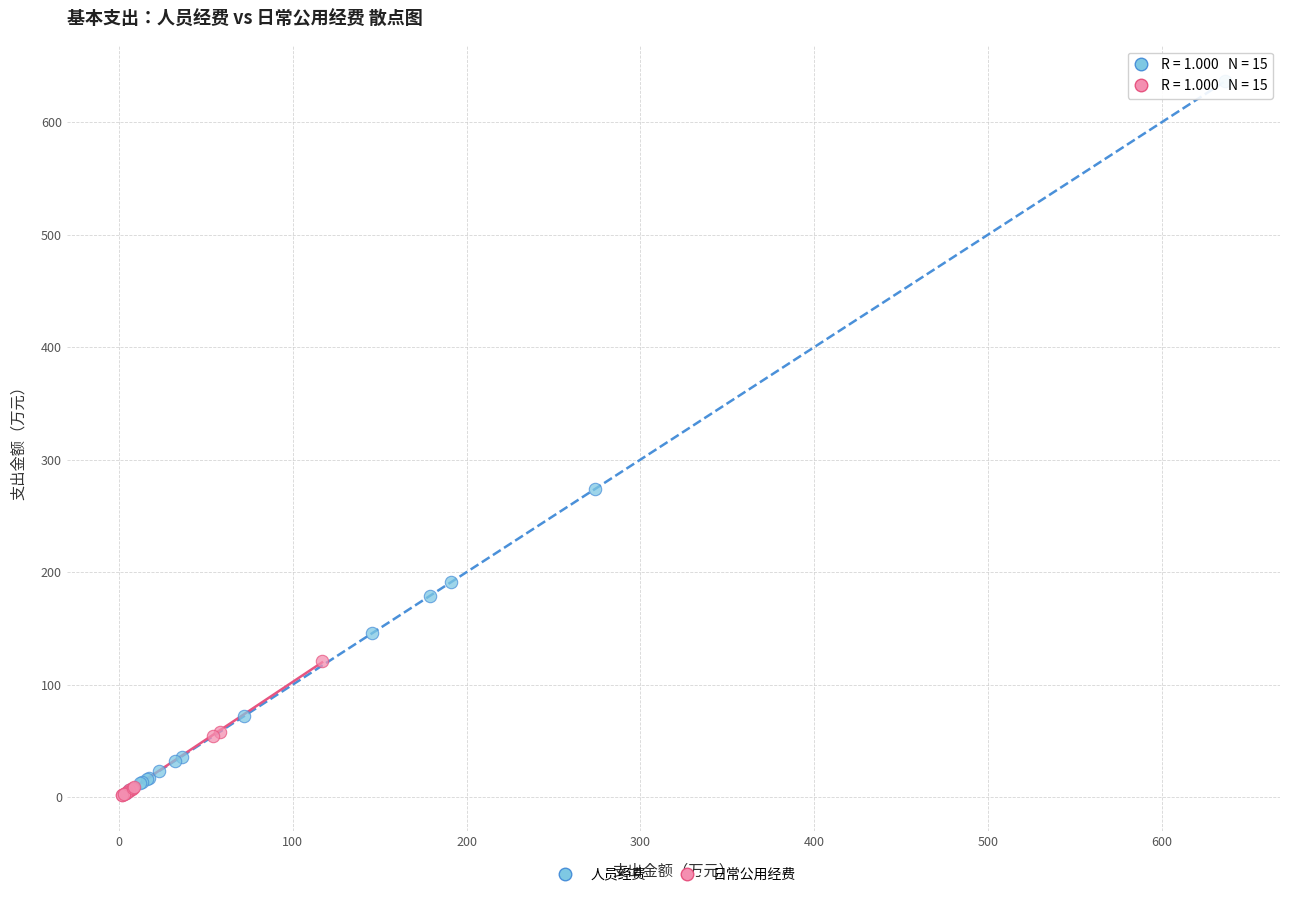

What are all the series names shown in the legend?

人员经费, 日常公用经费